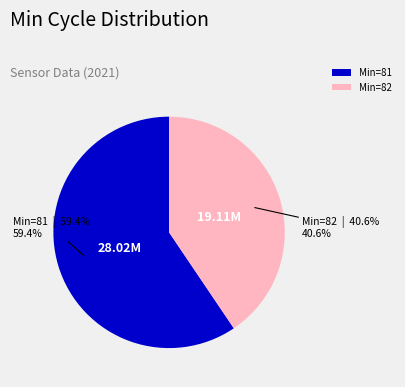

Does any single category account for the majority?

Yes